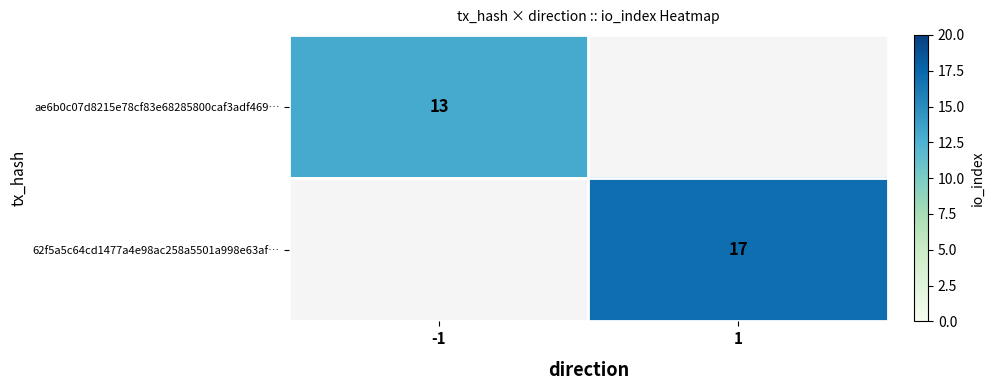

The value of 62f5a5c64cd1477a4e98ac258a5501a998e63af… at 1 is 6.9. True or false?

False